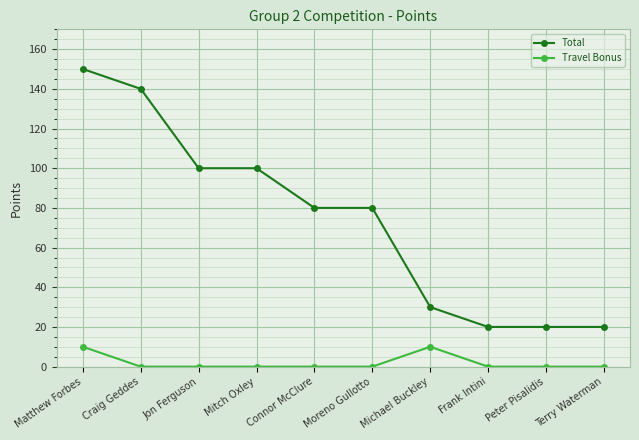

How many data points does each series have?

10